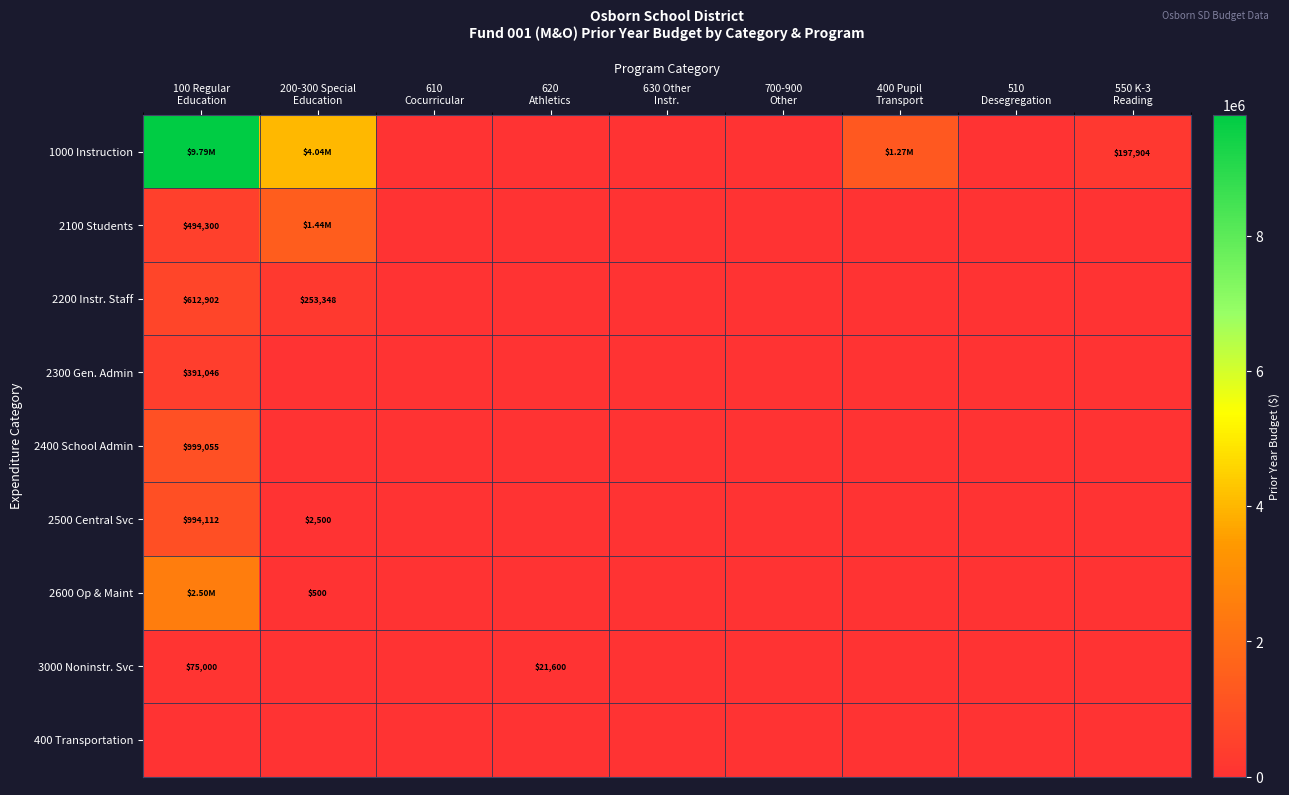

True or false: 2200 Instr. Staff has a value of 1014752 at 100 Regular Education.

False